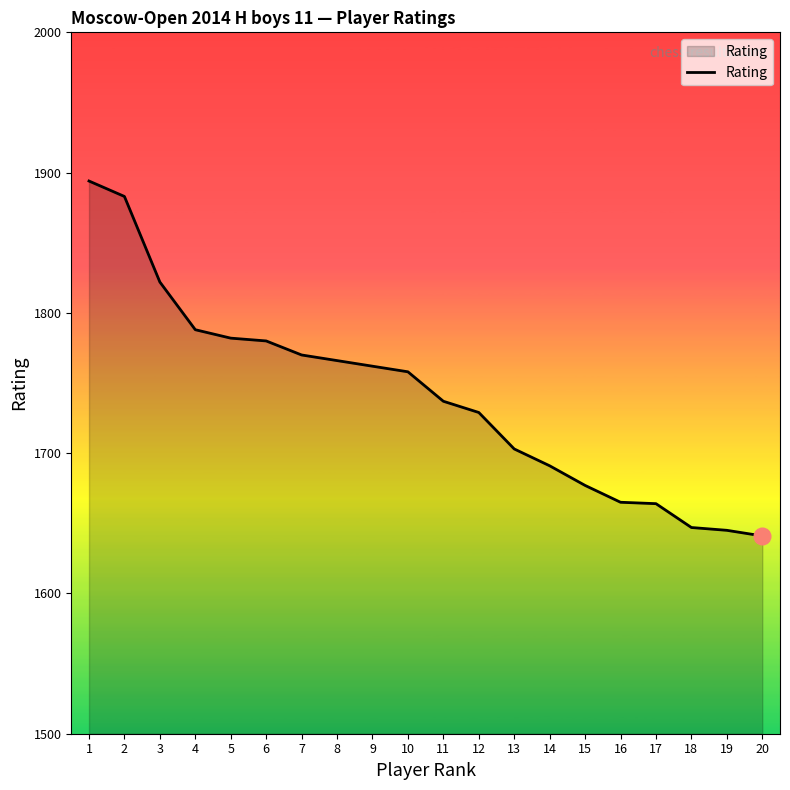

What value does the data have at 7, to the nearest 50?

1750